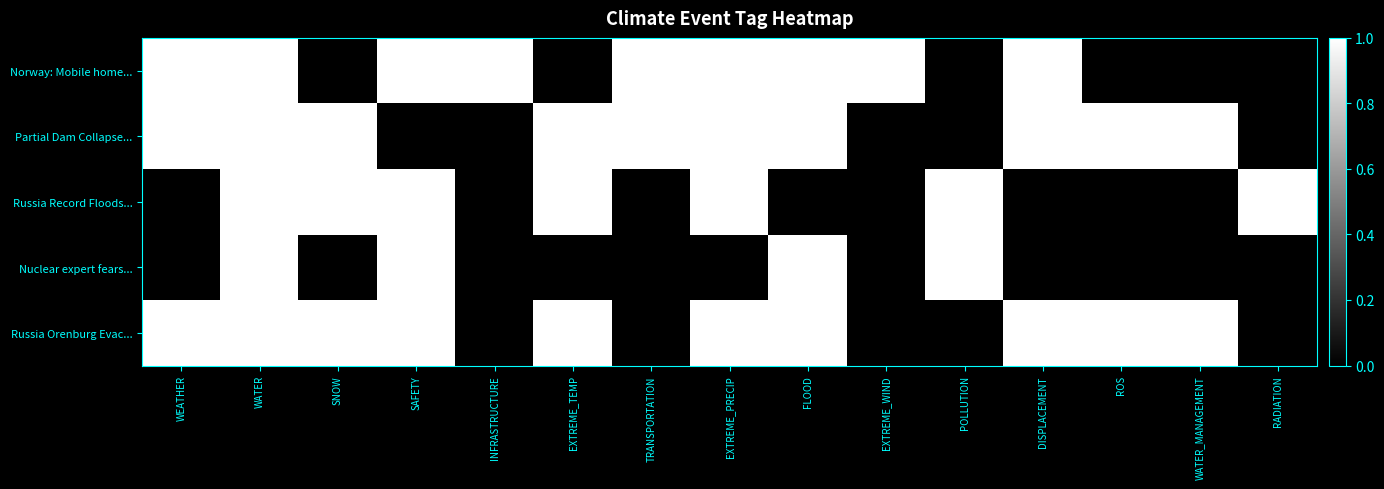

Count the number of categories in the chart.

15